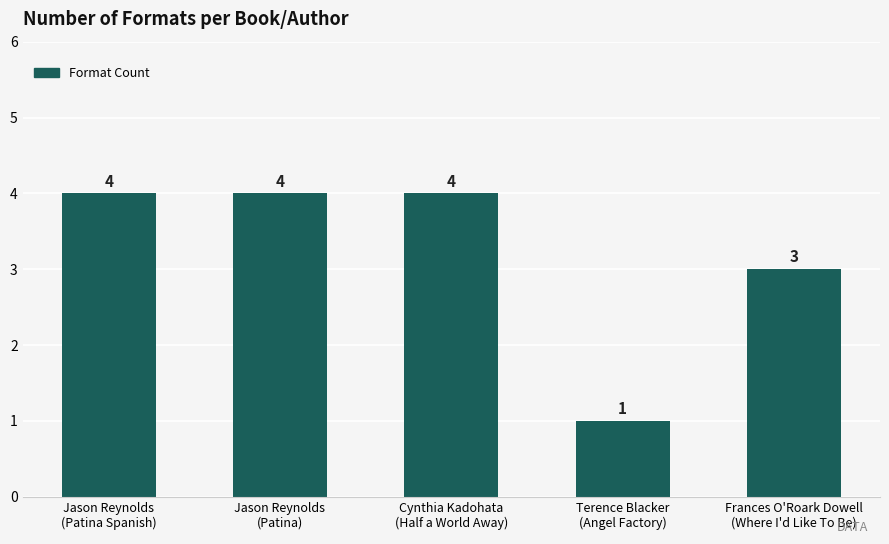

What is the label of the 4th bar from the left?

Terence Blacker
(Angel Factory)